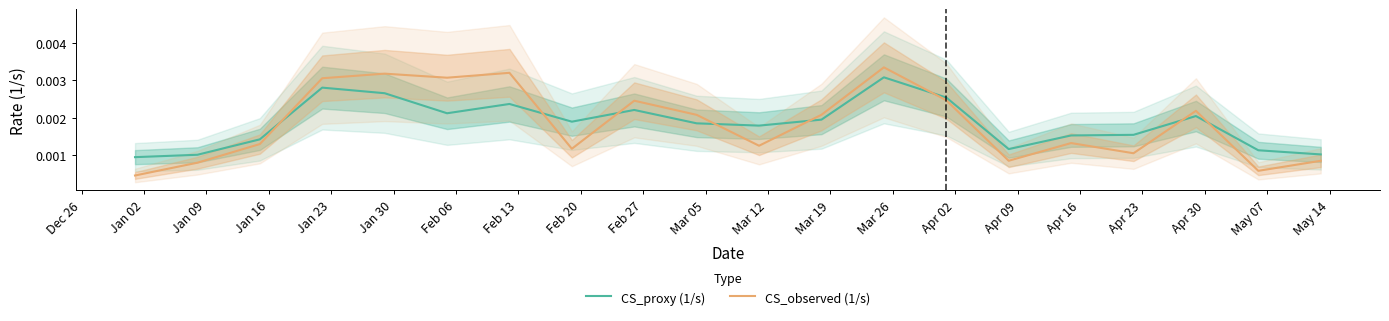

How many categories are shown in the chart?

20